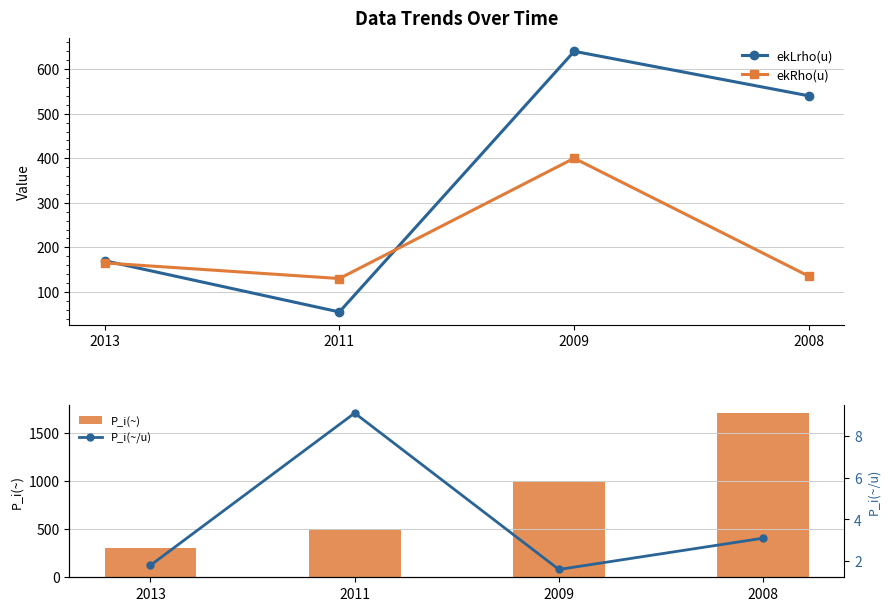

Is the value of ekLrho(u) at 2009 greater than the value of ekRho(u) at 2011?

Yes